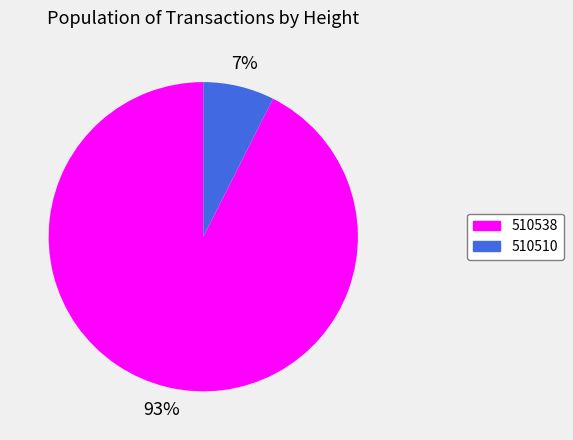

Is 510510 the majority of the pie?

No